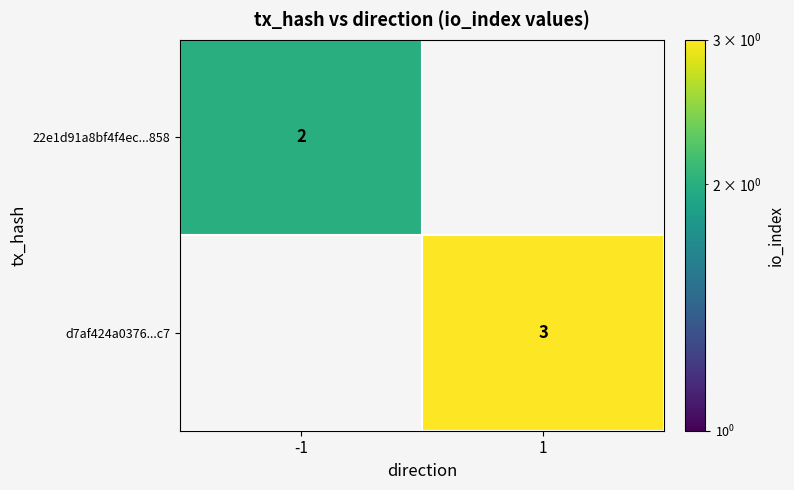

True or false: d7af424a0376...c7 has a value of 3 at 1.

True